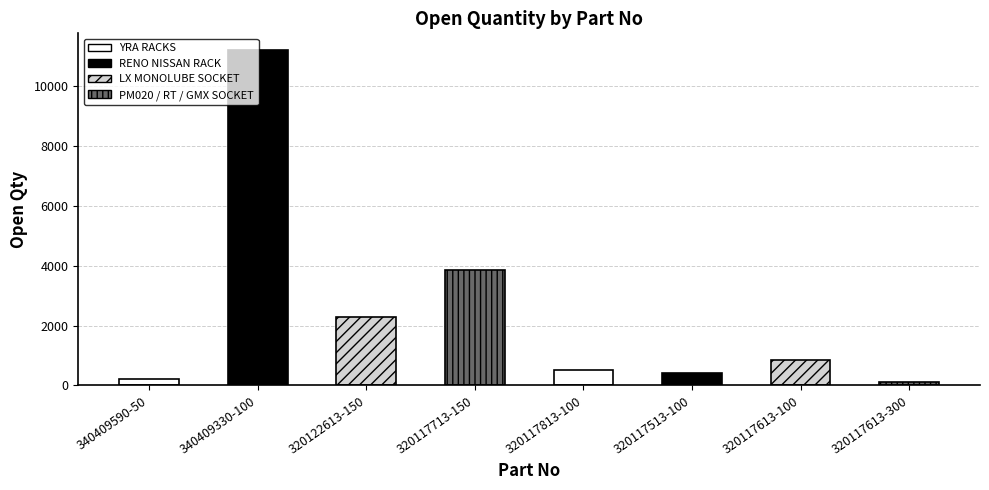

How many bars are there in total?

8